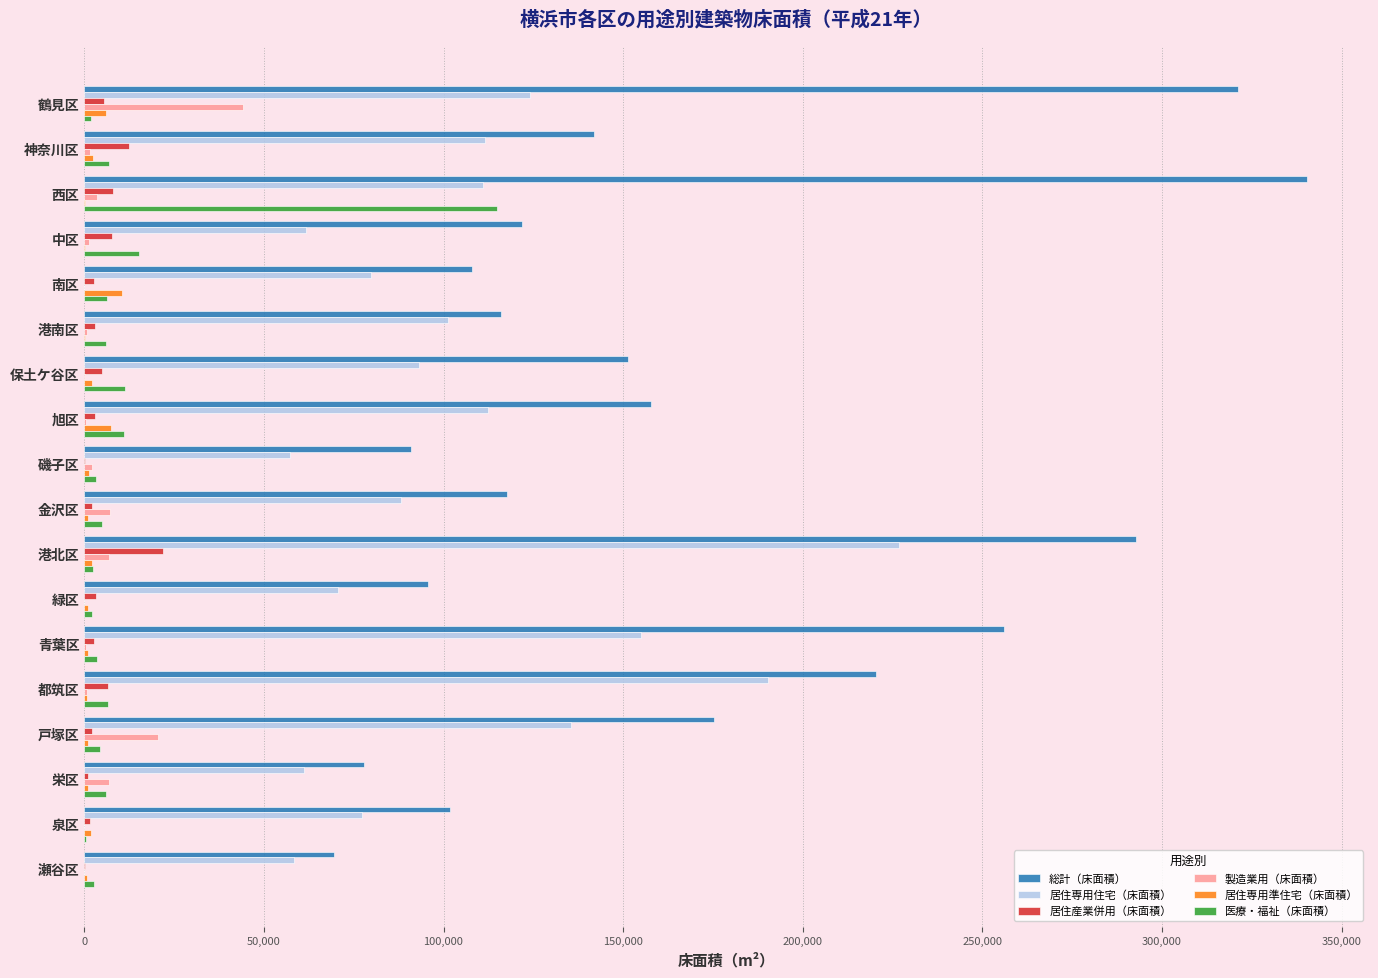

What is the sum of all 医療・福祉（床面積） values?

210229